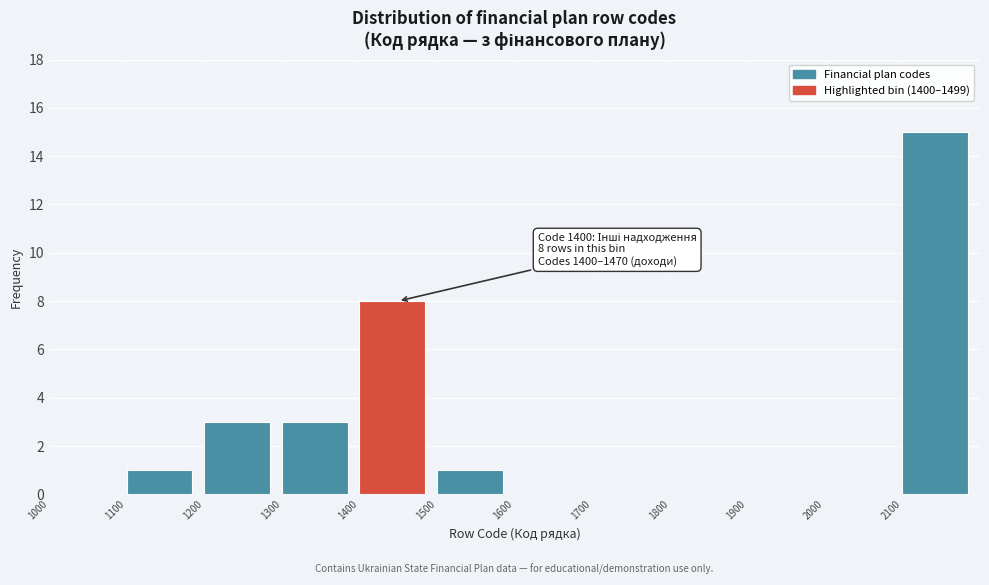

Which range on the x-axis has the tallest bar?

2100 to 2200